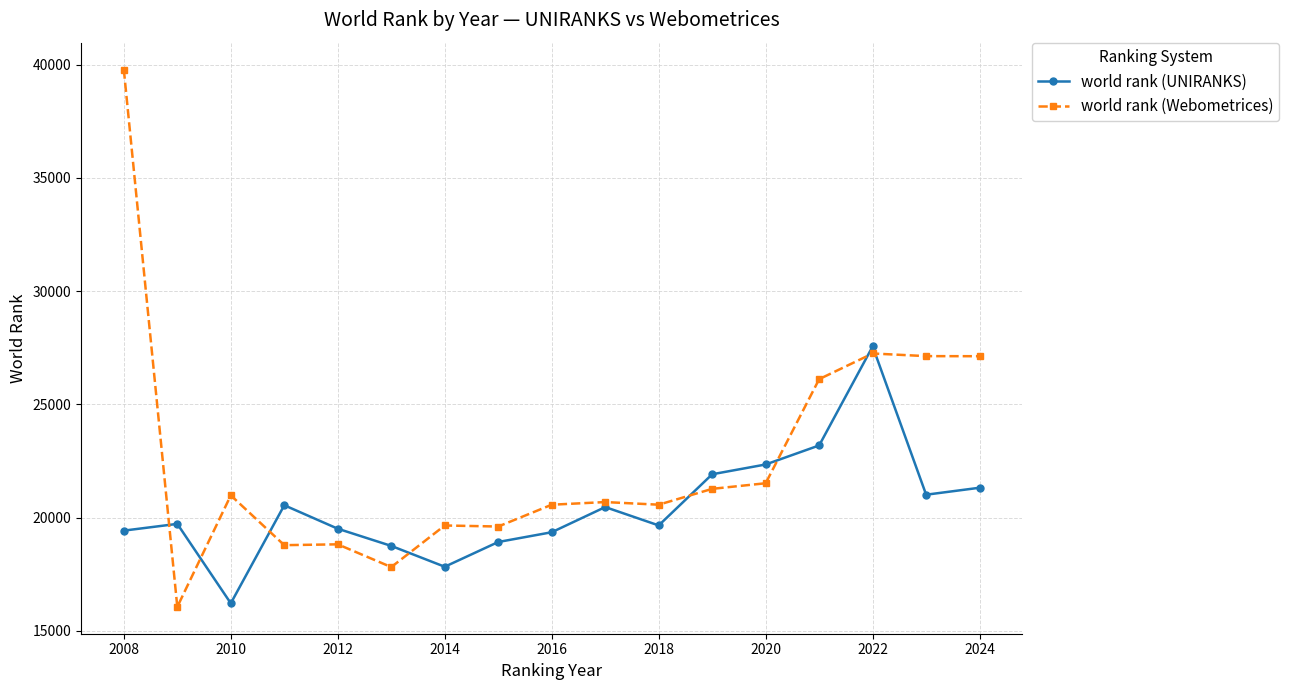

What is the smallest value displayed?

16061